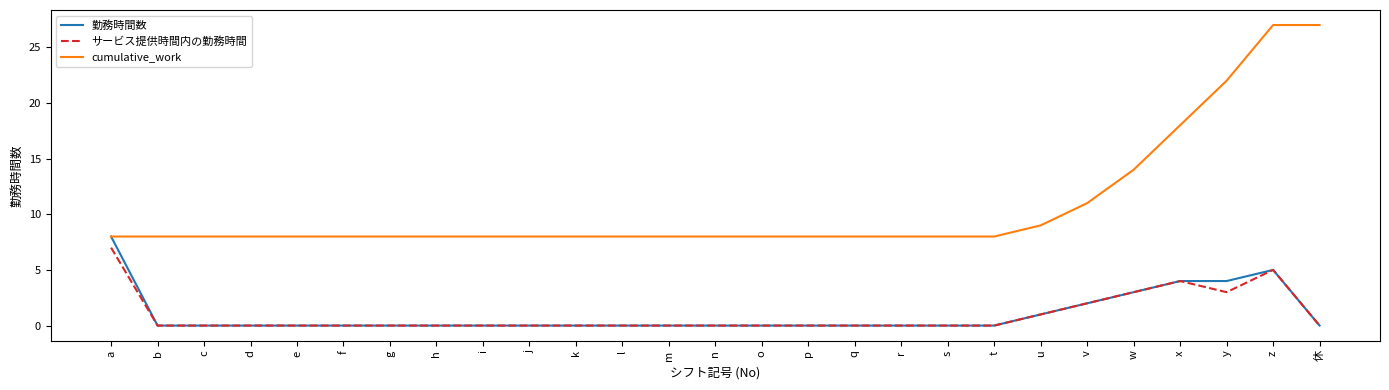

True or false: サービス提供時間内の勤務時間 and cumulative_work intersect in this chart.

False